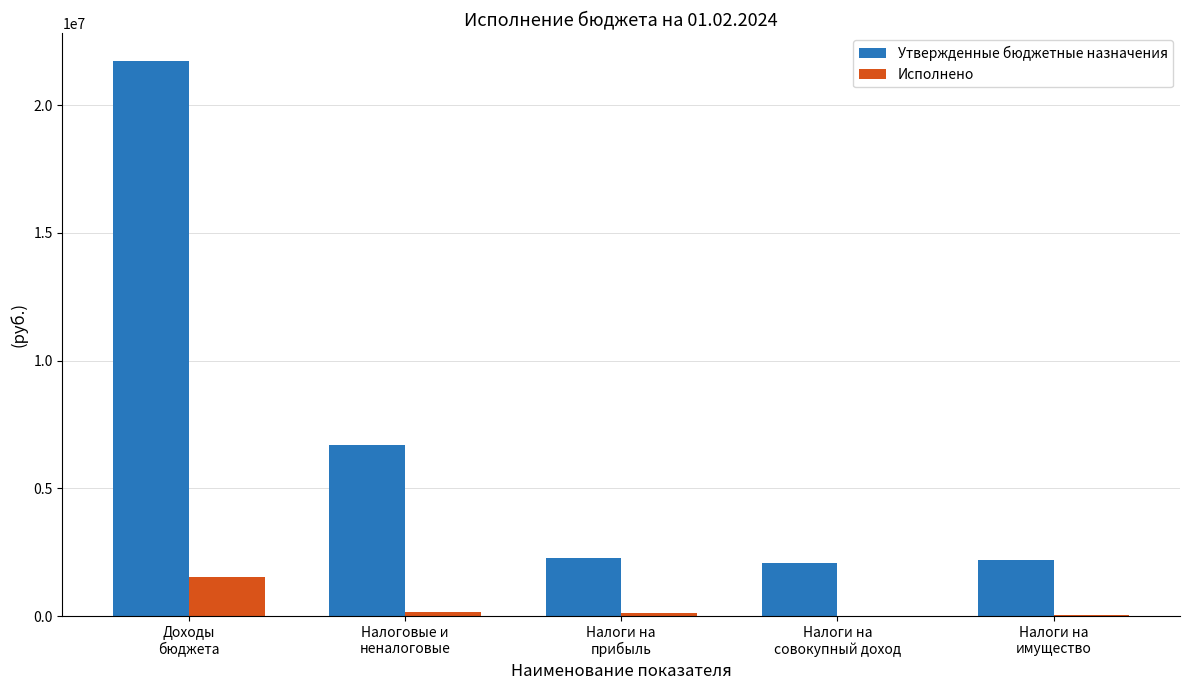

What is the highest value of the Утвержденные бюджетные назначения series?

21729300.0